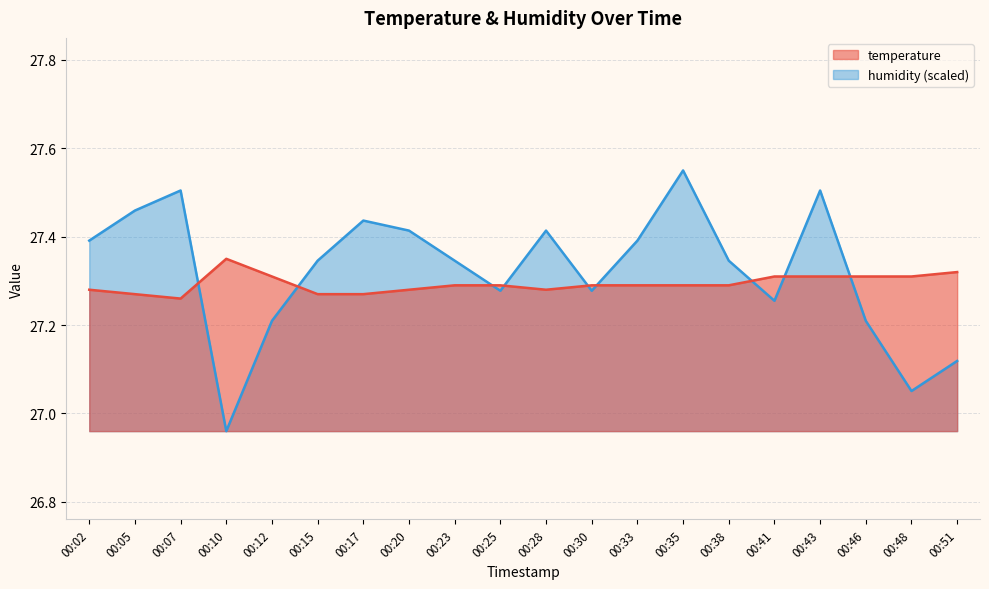

Reading left to right, transcribe all the data shown in this chart.

temperature: 27.3	27.3	27.3	27.4	27.3	27.3	27.3	27.3	27.3	27.3	27.3	27.3	27.3	27.3	27.3	27.3	27.3	27.3	27.3	27.3
humidity: 27.4	27.5	27.5	27.0	27.2	27.3	27.4	27.4	27.3	27.3	27.4	27.3	27.4	27.5	27.3	27.3	27.5	27.2	27.1	27.1